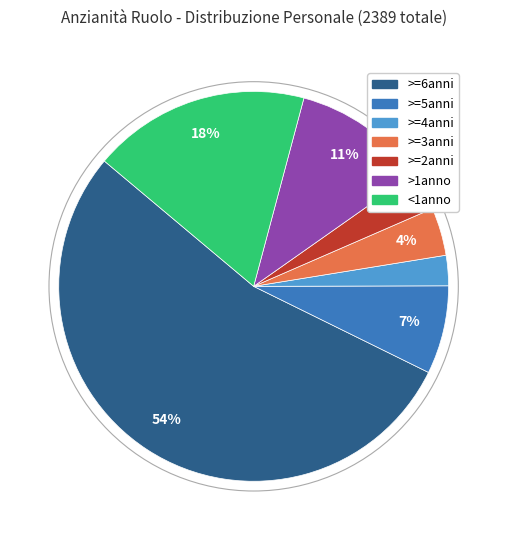

Is there a majority slice in this chart?

Yes